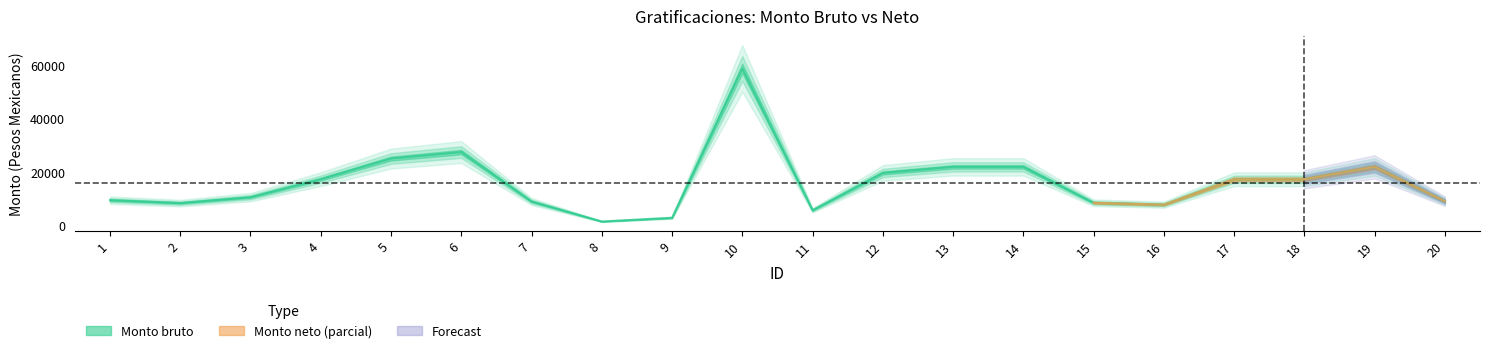

True or false: the data has more than 1 interior local peaks.

True